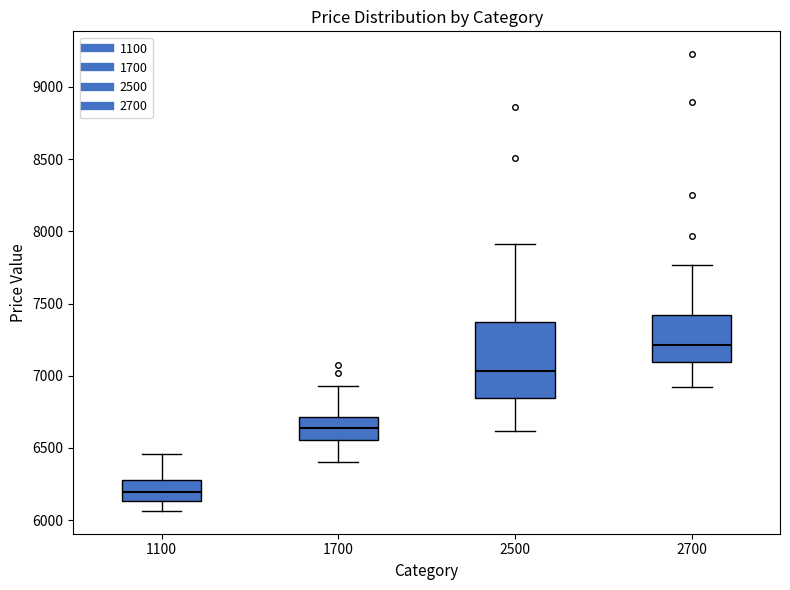

Which box is the tallest, from its lower edge to its upper edge?

2500